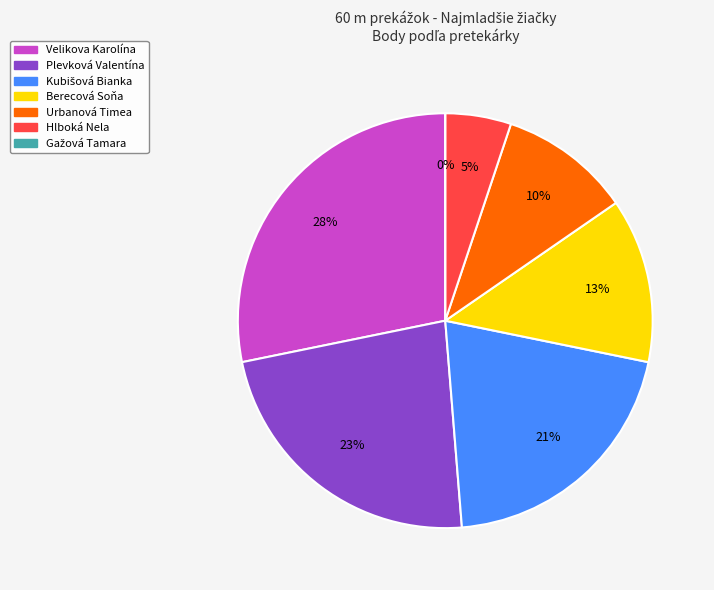

What percentage is the Kubišová Bianka slice, to the nearest percent?

21%